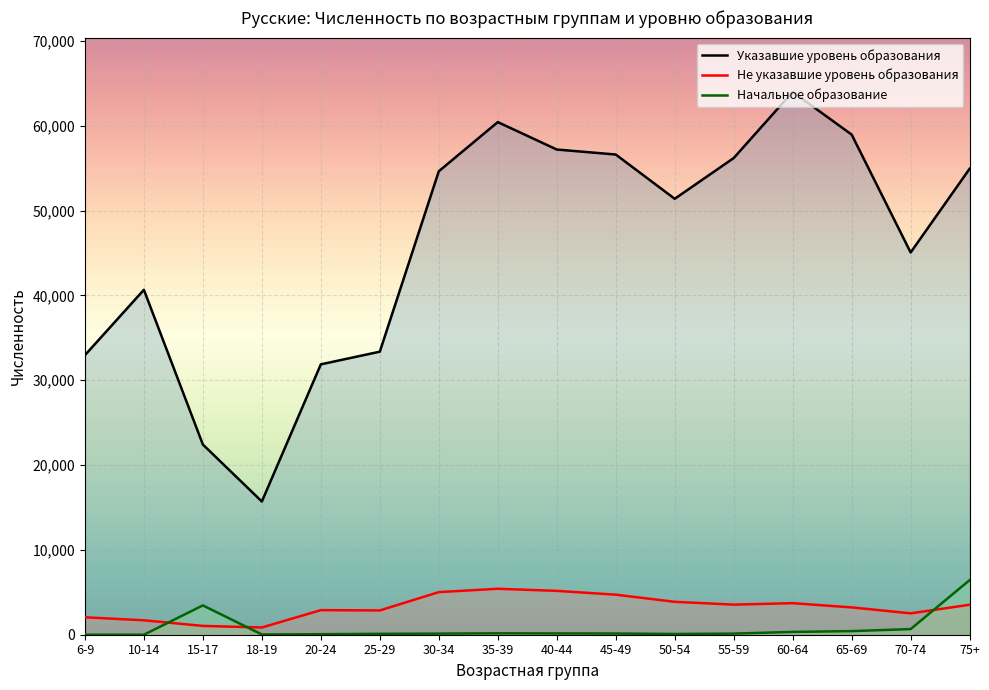

How many lines are shown in the chart?

3